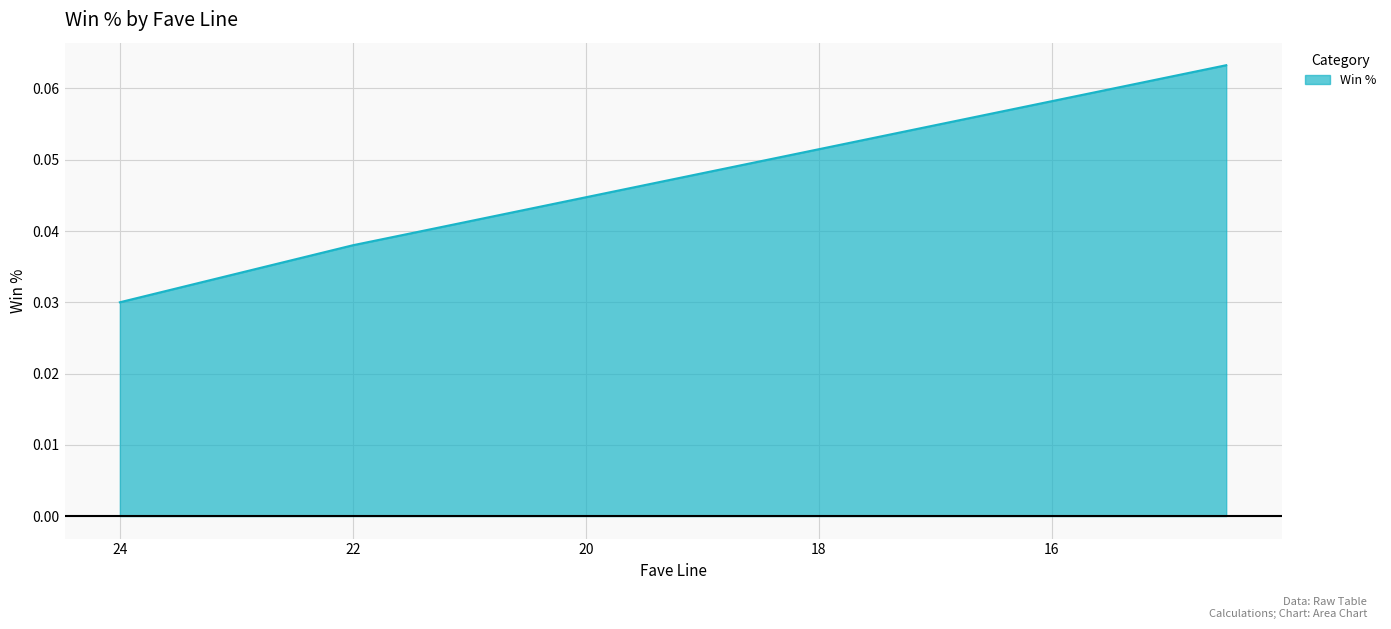

Rank the categories by value from highest to lowest.

14.5, 15.0, 15.5, 16.0, 16.5, 17.0, 17.5, 18.0, 18.5, 19.0, 19.5, 20.0, 20.5, 21.0, 21.5, 22.0, 22.5, 23.0, 23.5, 24.0